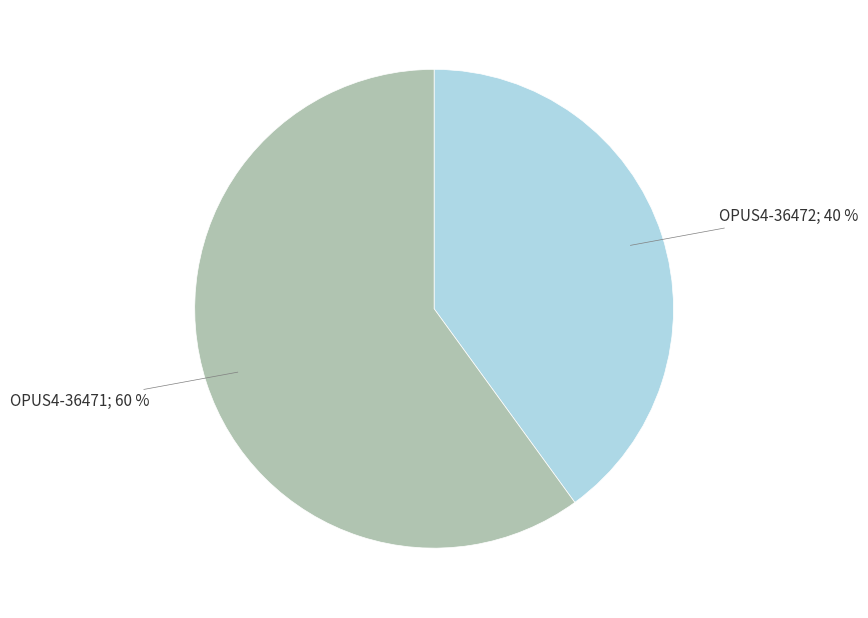

Does any single category account for the majority?

Yes